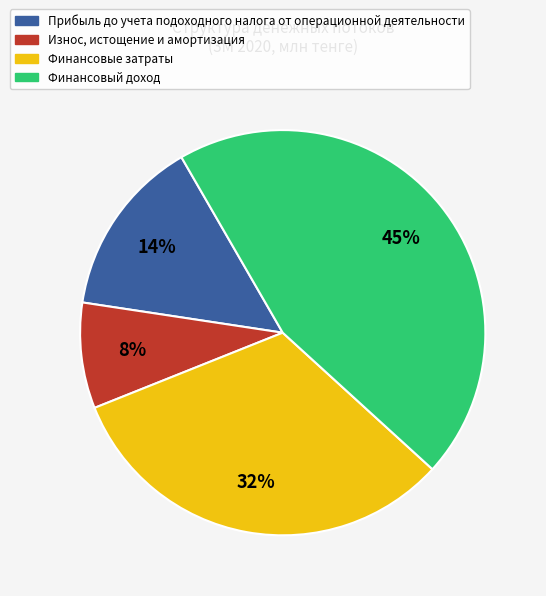

Is it true that Износ, истощение и амортизация is 8% of the pie?

True